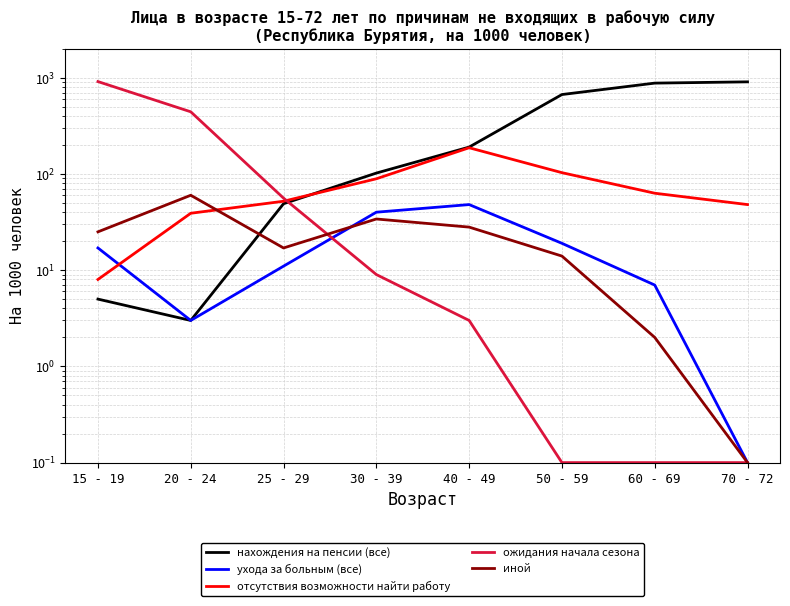

True or false: ожидания начала сезона and отсутствия возможности найти работу cross at least once.

True